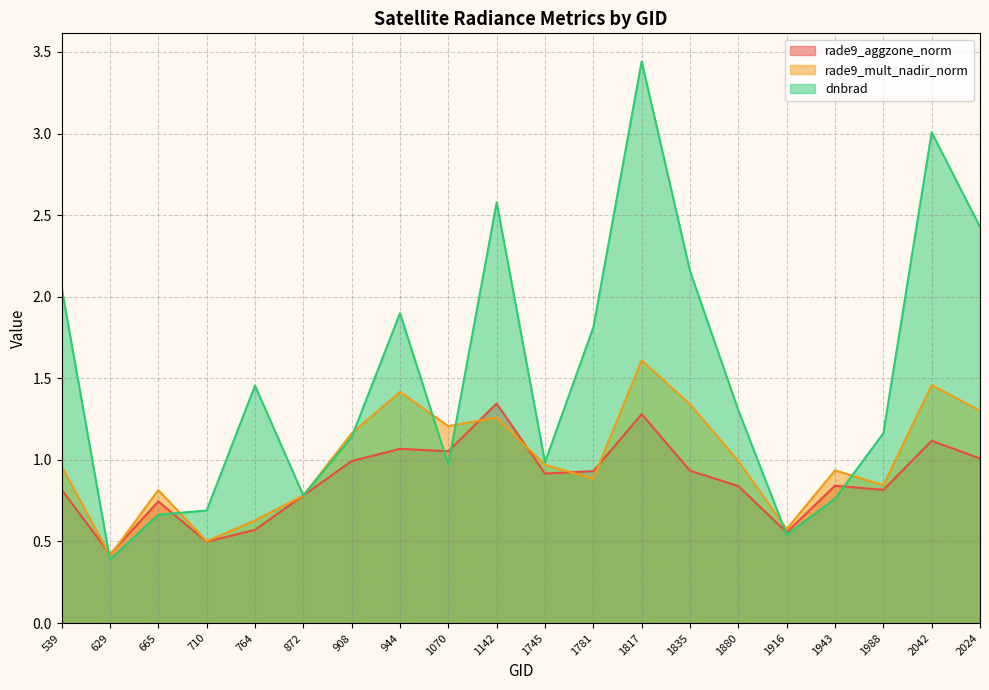

How many categories are shown in the chart?

20